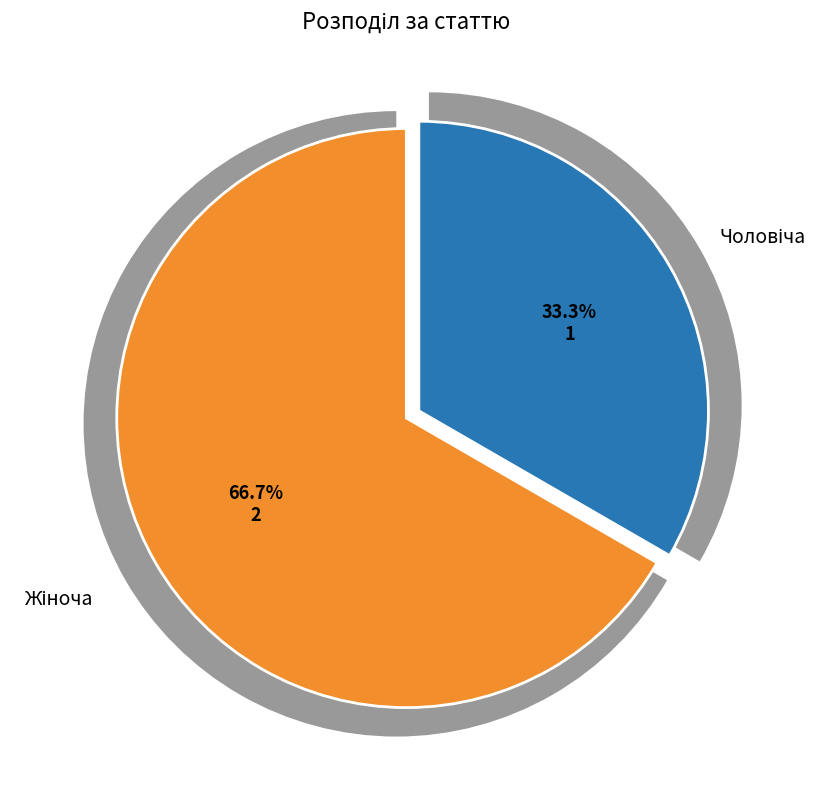

Which slice is the largest?

Жіноча